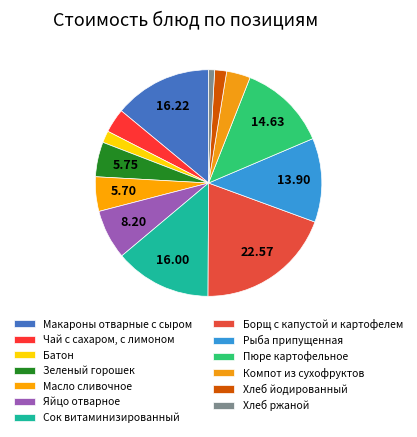

How many slices are in this pie chart?

13